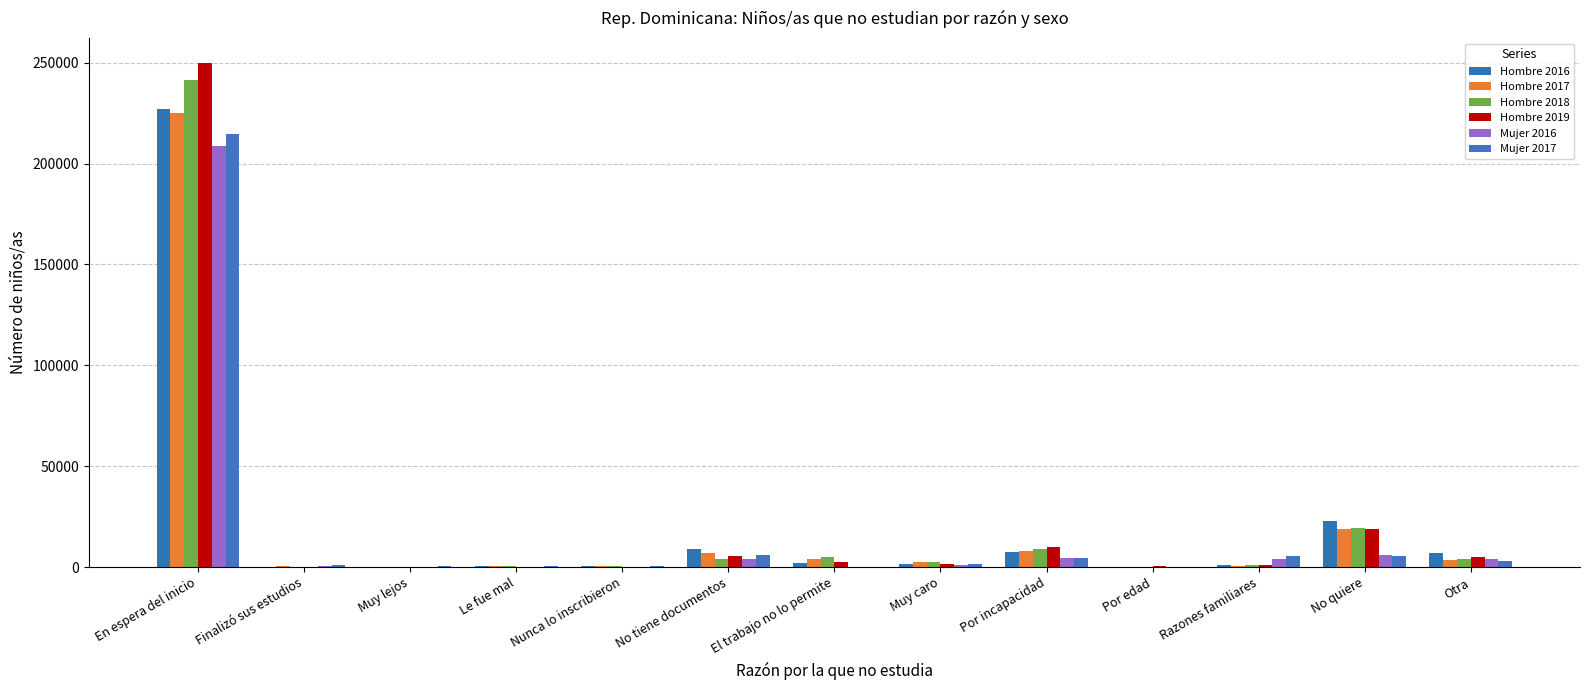

Reading left to right, what are all the values shown in this chart?

Hombre 2016: 227237.9	268.0	281.9	710.3	616.4	9148.1	2240.0	1694.6	7292.1	115.1	1136.1	22763.4	7095.8
Hombre 2017: 225088.1	459.7	97.4	557.5	723.0	6893.0	3837.3	2770.5	8076.7	248.2	698.5	18698.4	3603.8
Hombre 2018: 241605.8	194.8	211.4	446.7	453.5	3853.7	4863.7	2447.3	8855.3	236.0	958.9	19293.3	4048.3
Hombre 2019: 249755.6	231.1	75.4	151.4	0.0	5317.4	2418.5	1632.0	10180.1	412.3	1314.4	18844.8	4997.0
Mujer 2016: 208791.1	716.9	138.0	164.6	310.5	3960.5	211.5	939.8	4487.0	128.8	4217.7	6218.6	4099.2
Mujer 2017: 214689.1	898.3	525.9	347.9	788.1	6118.9	307.1	1337.3	4721.1	165.0	5470.5	5681.3	3271.1